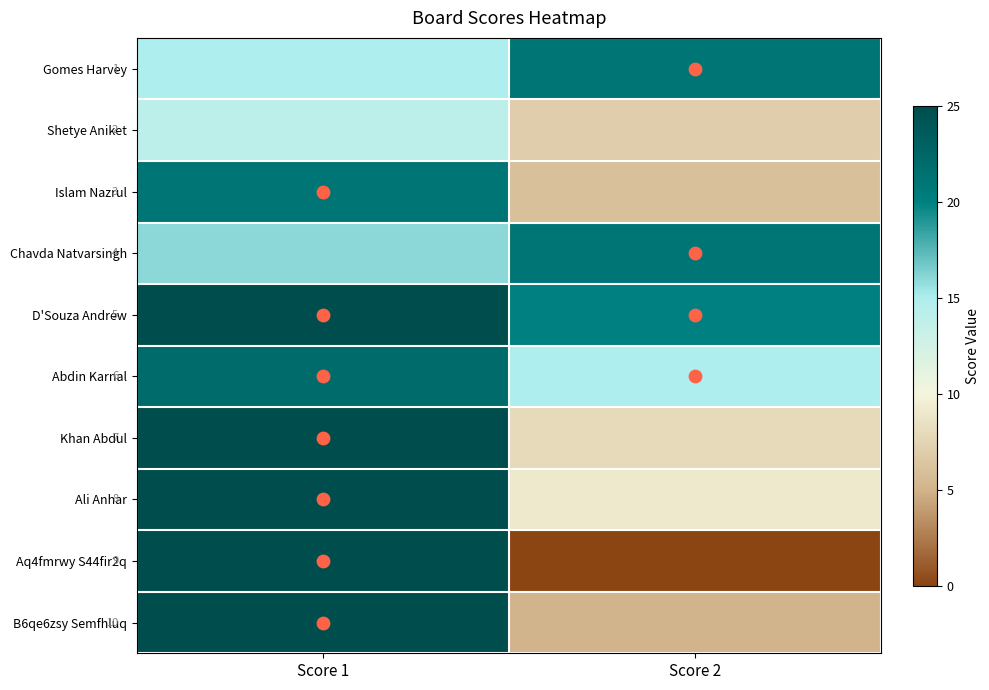

What is the spread (max minus min) of values at Score 1?

11